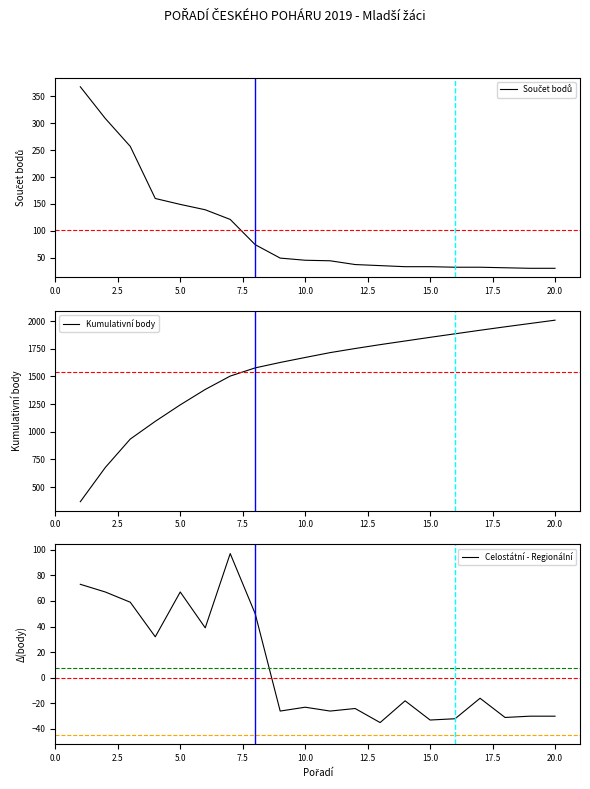

True or false: Kumulativní body and Součet bodů cross at least once.

False